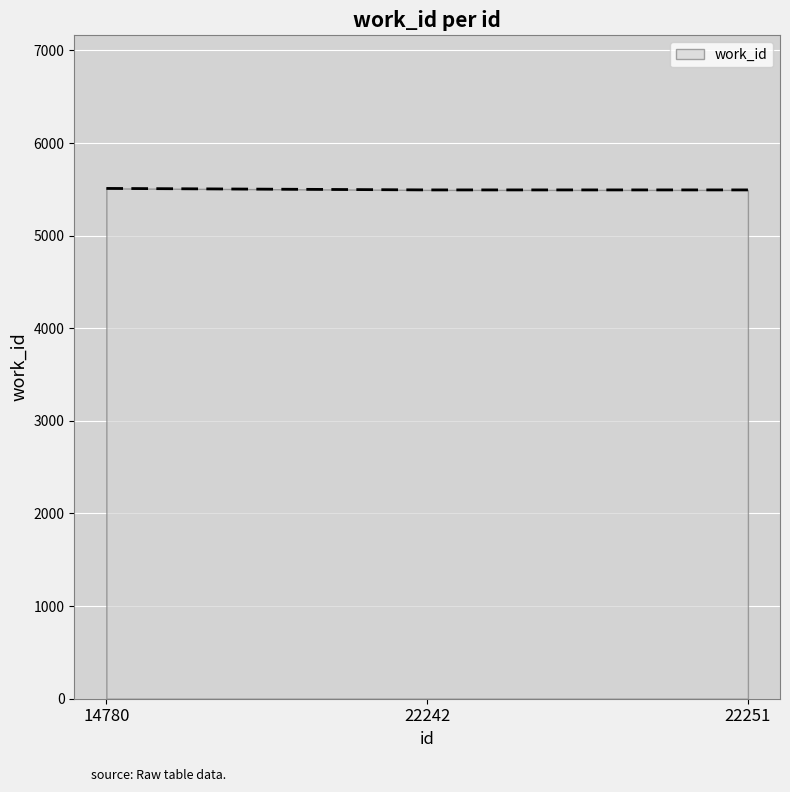

What is the smallest value displayed?

5494